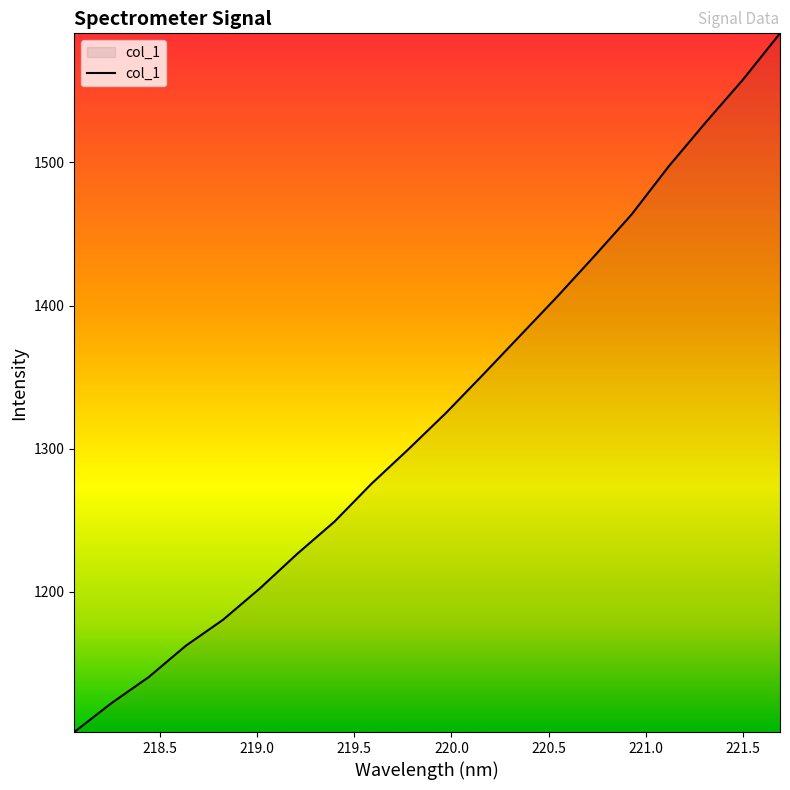

True or false: there are more than 2 points higher than both neighbors.

False